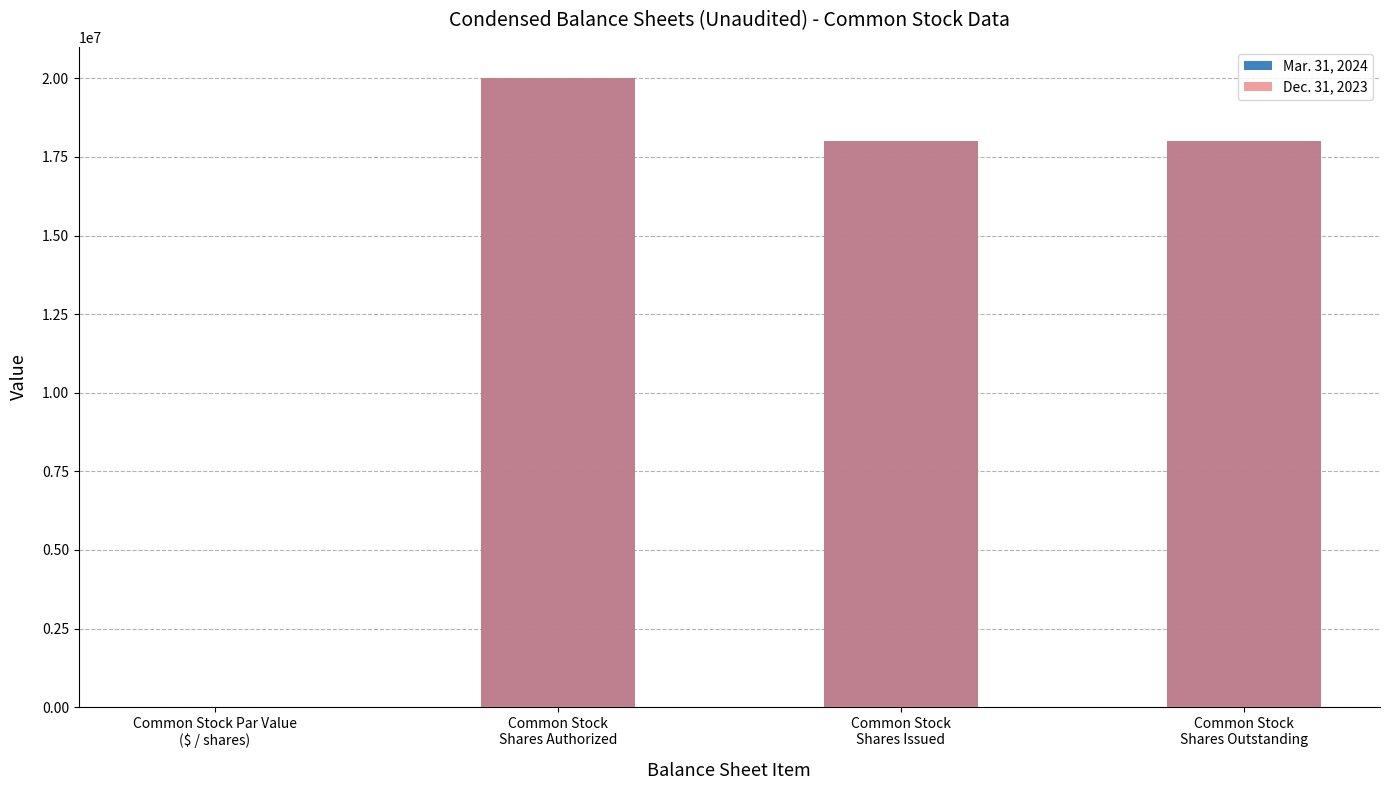

How many bars are there in total?

8